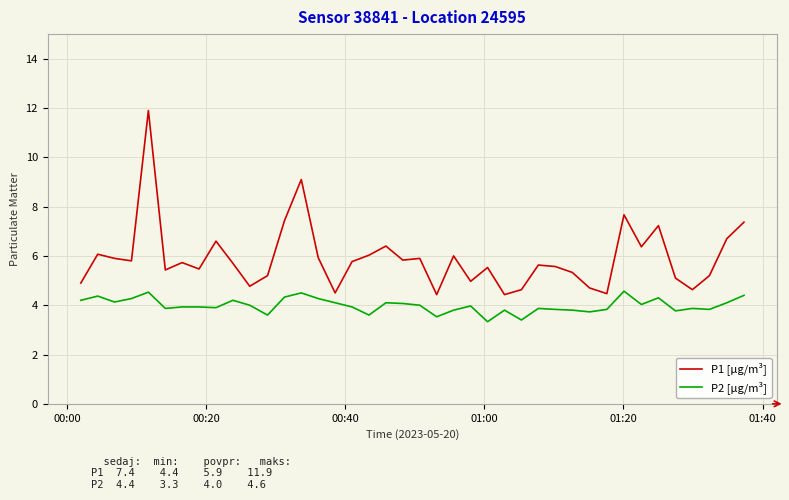

Rank the series by their maximum value, from lowest to highest.

P2 [µg/m³], P1 [µg/m³]